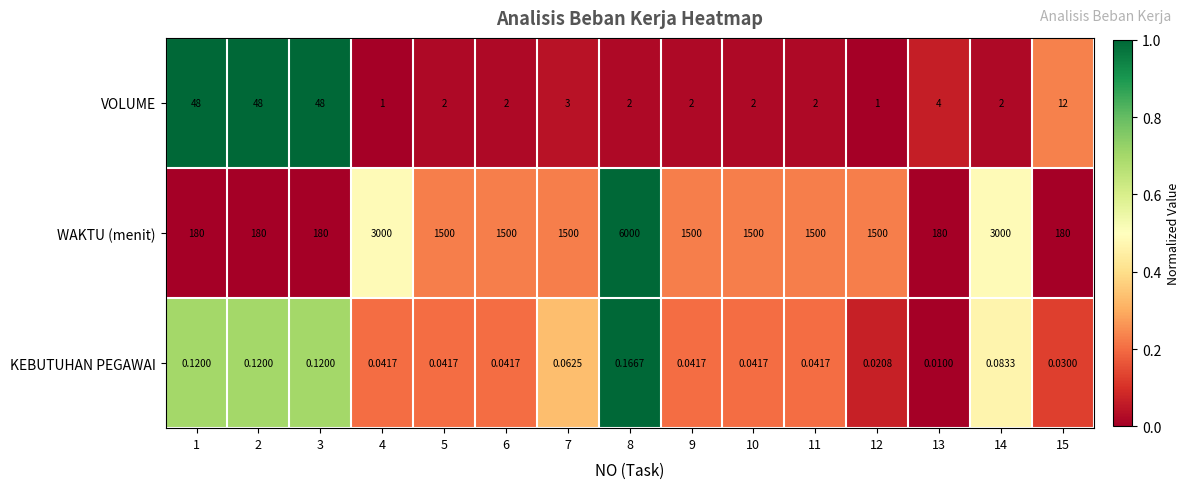

Which series has the largest total across all categories?

WAKTU (menit)